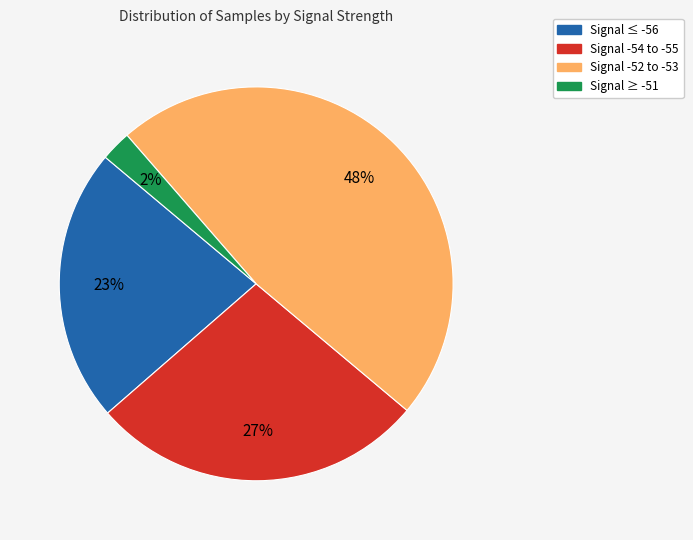

Does any single category account for the majority?

No